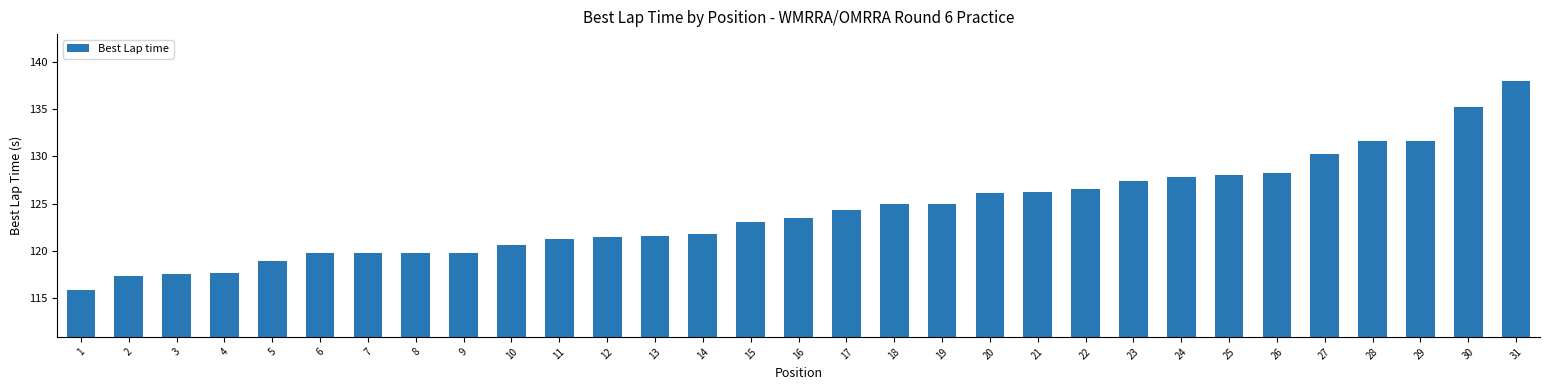

At which category does the chart reach its minimum across all series?

1